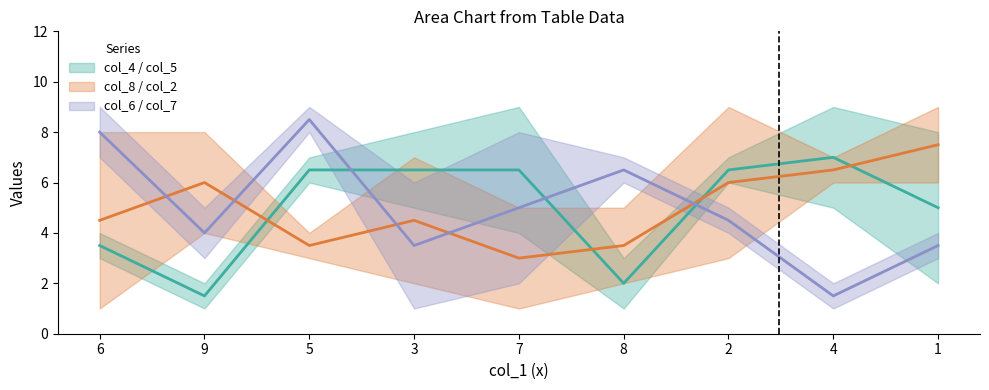

What is the spread (max minus min) of values at 6?

8